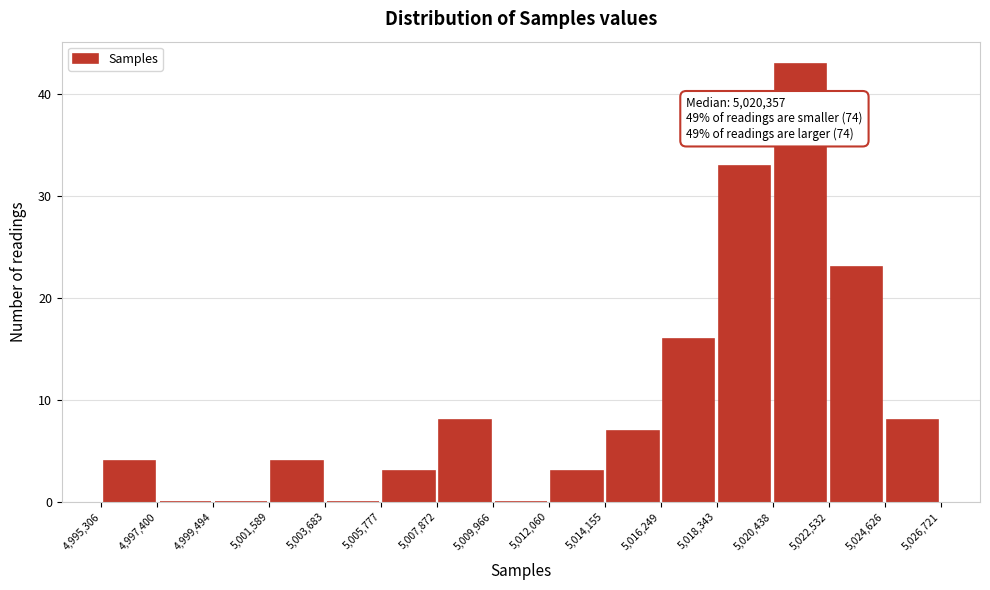

Over which range of the x-axis is the bar tallest?

5,020,438 to 5,022,532